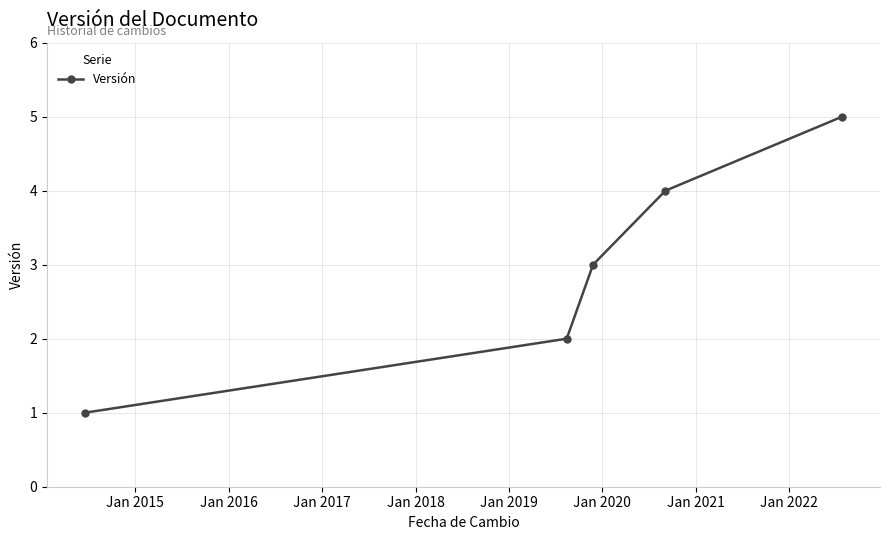

What is the minimum value shown in the chart?

1